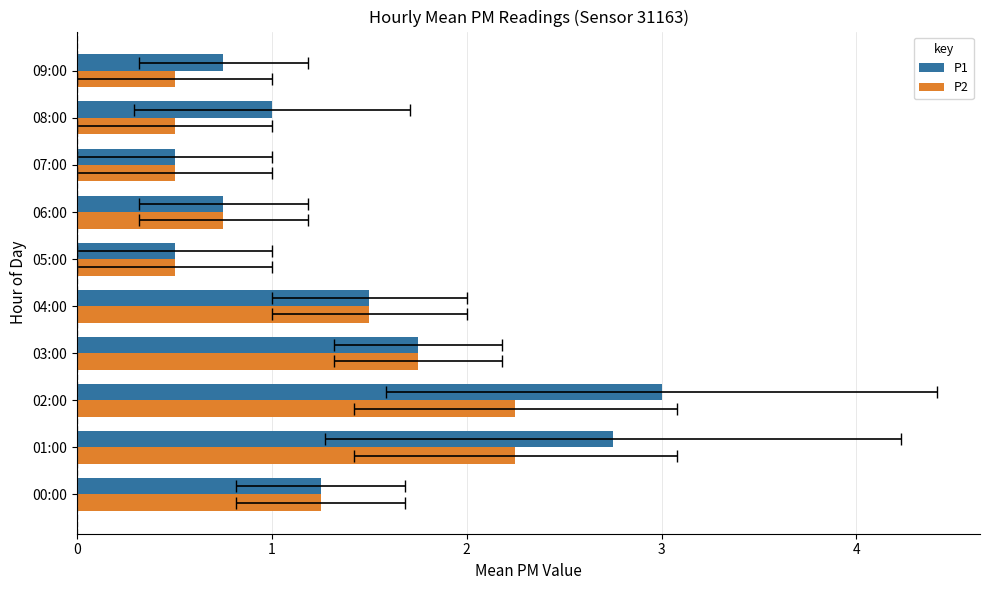

At which category is the sum across all series the highest?

02:00